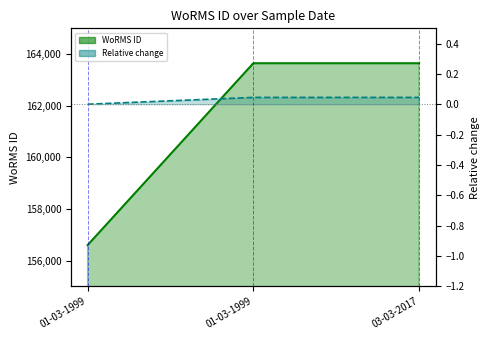

Rank the series by their average value, from lowest to highest.

Rel. change line, WoRMS ID line